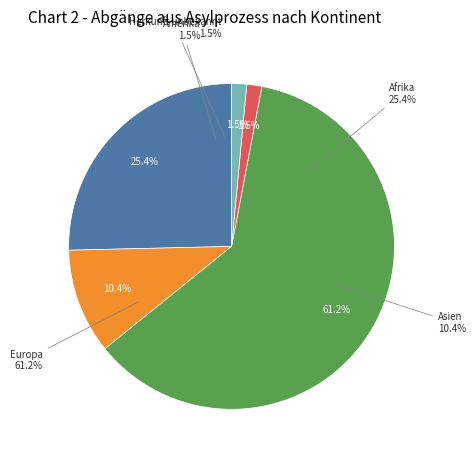

To the nearest percent, what percentage of the pie is Amerika?

1%